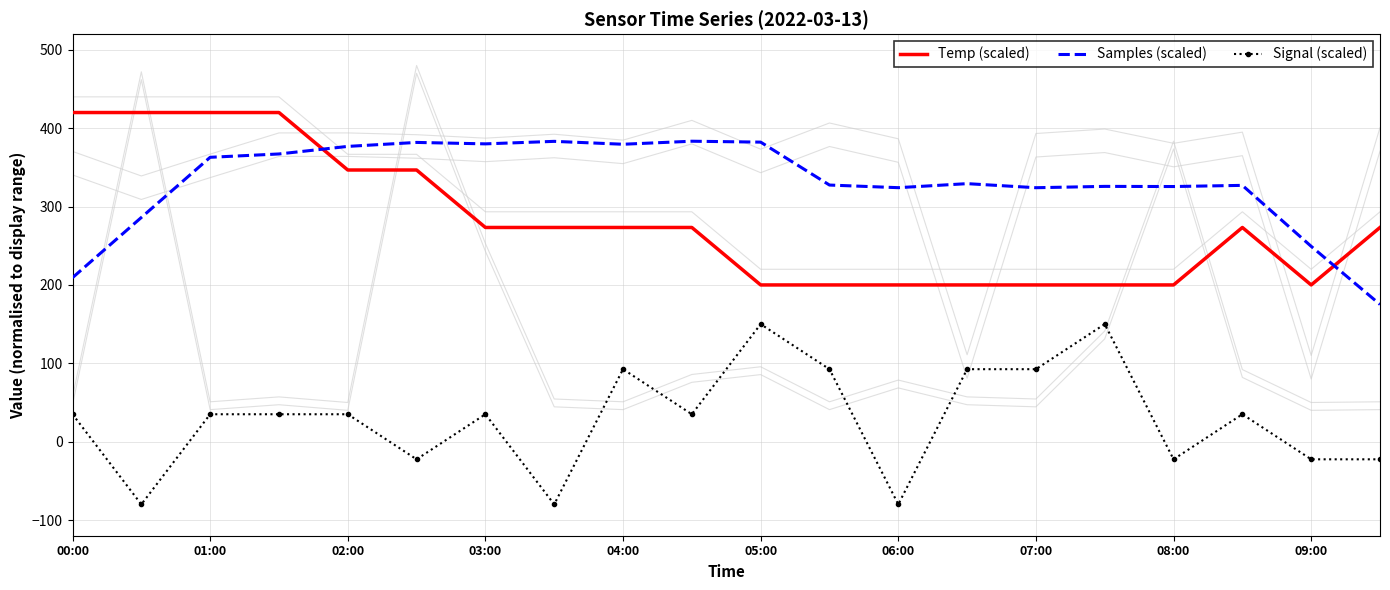

True or false: Signal (scaled) and Temp (scaled) cross at least once.

False